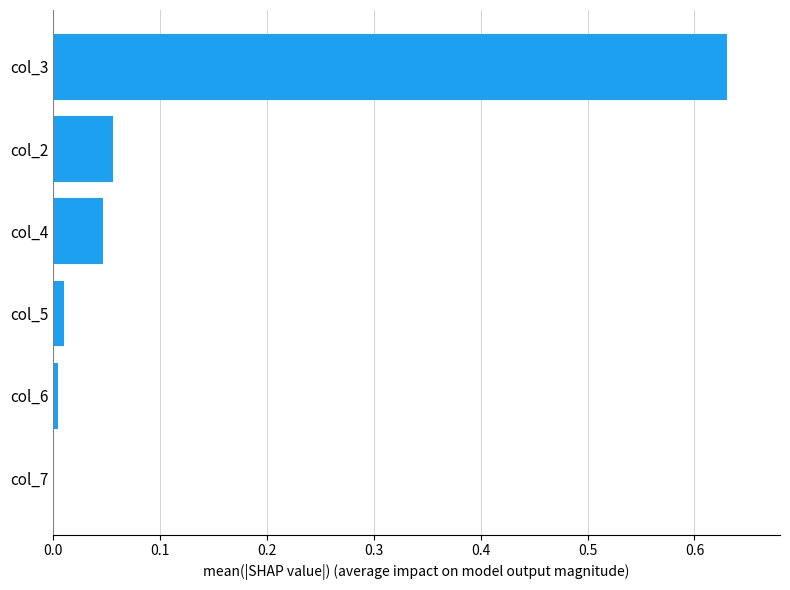

Which label corresponds to the largest value in the chart?

col_3